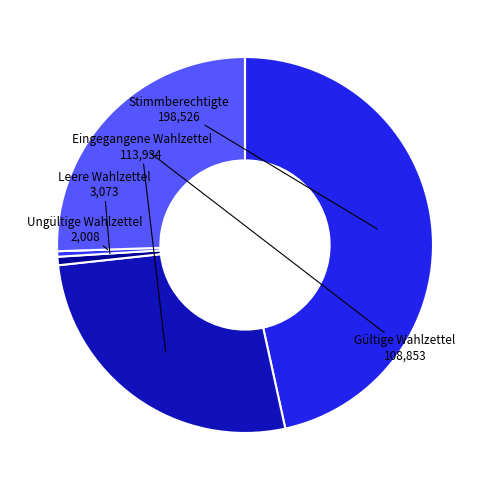

Count the number of slices in the pie.

5